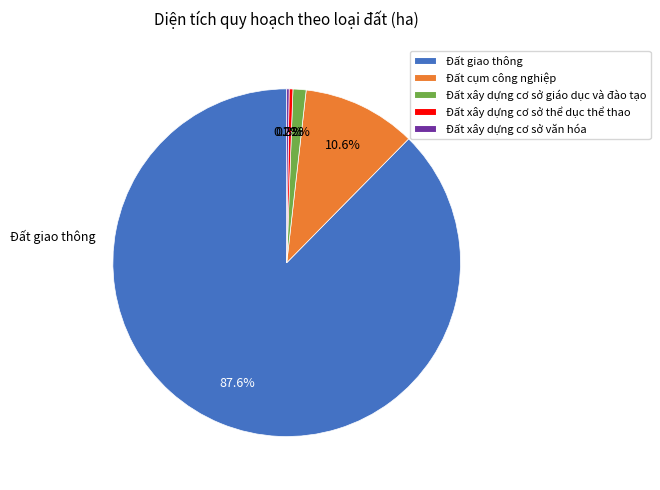

To the nearest percent, what is the difference between the largest and smallest slice percentages?

87%